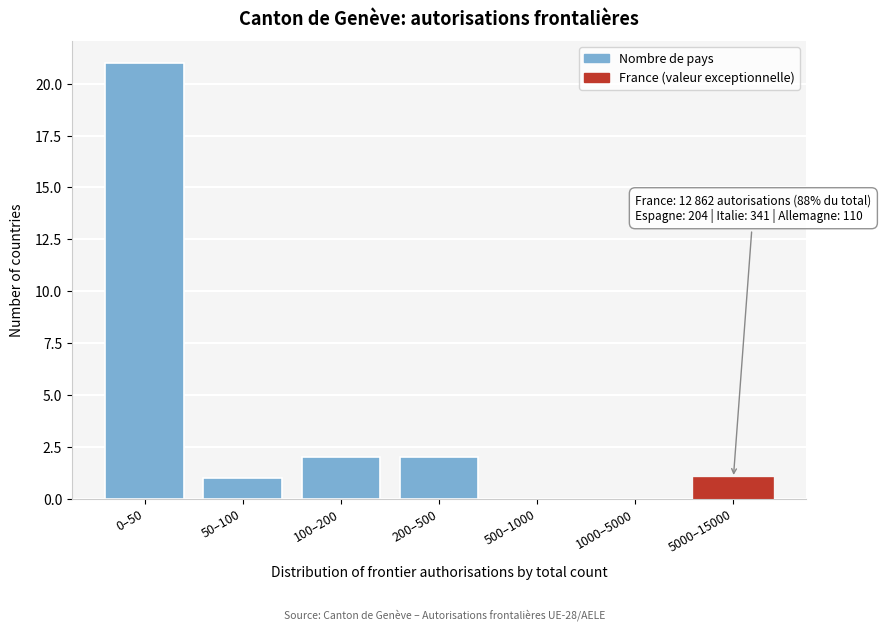

Reading left to right, what are all the values shown in this chart?

0–50=21	50–100=1	100–200=2	200–500=2	500–1000=0	1000–5000=0	5000–15000=1